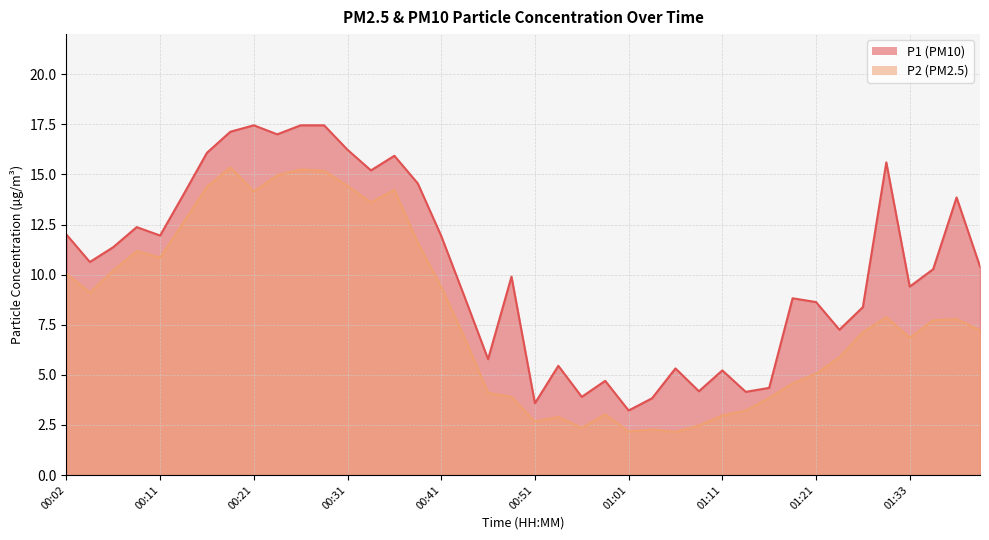

At which label does P1 first exceed 10?

00:02